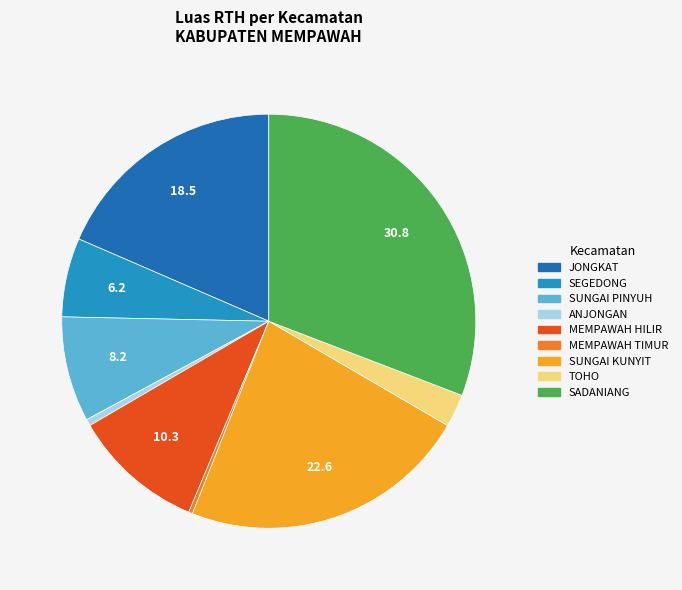

Which has a higher value, SADANIANG or SUNGAI PINYUH?

SADANIANG